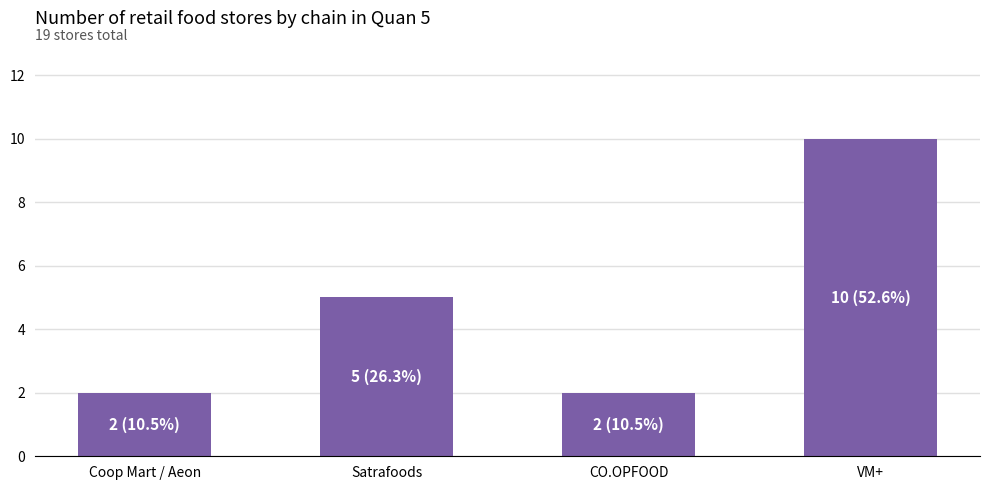

What is the sum of all values?

19